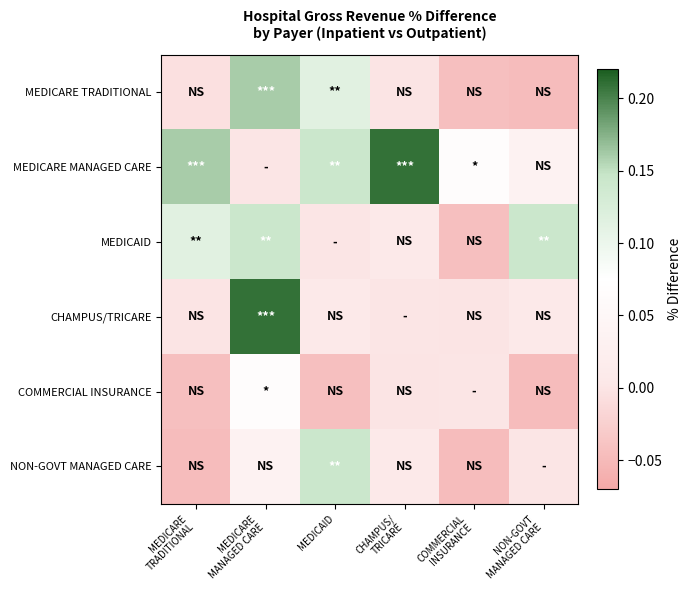

How many categories are shown in the chart?

6